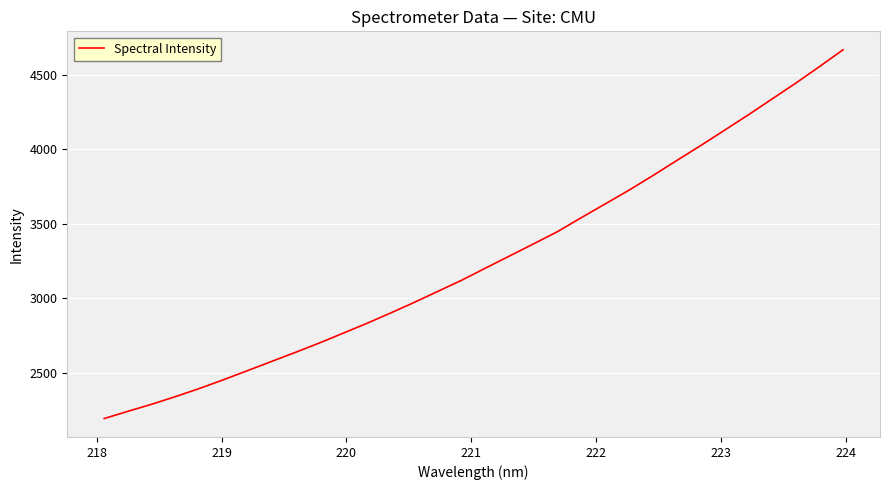

What is the greatest value displayed?

4669.0